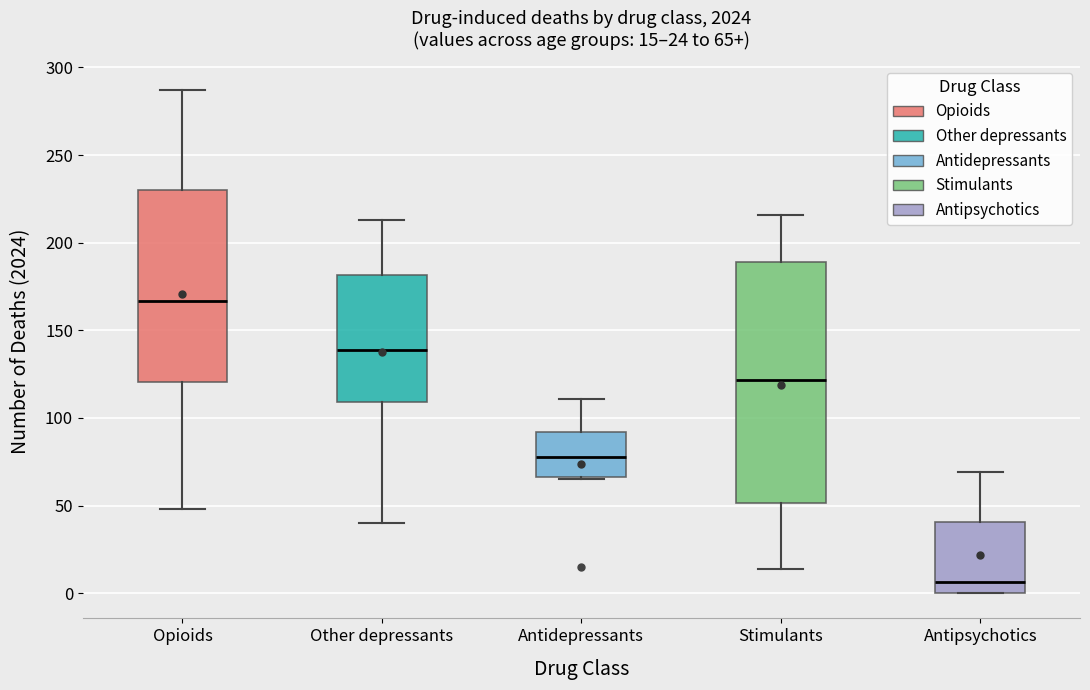

Which box is the tallest, from its lower edge to its upper edge?

Stimulants